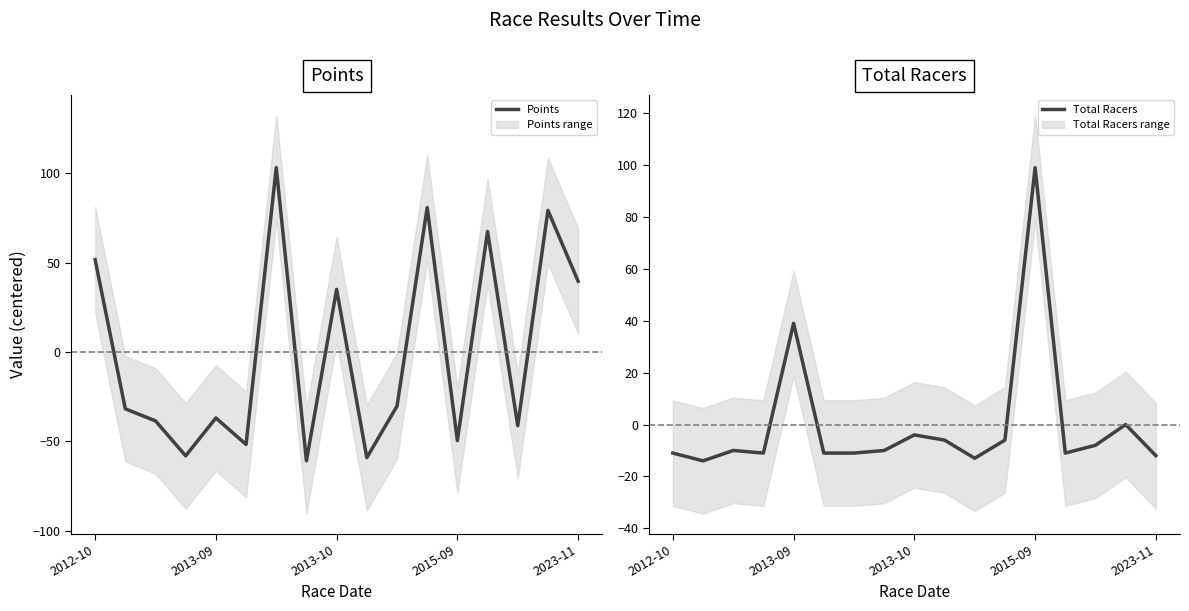

Which label corresponds to the largest value in the chart?

6